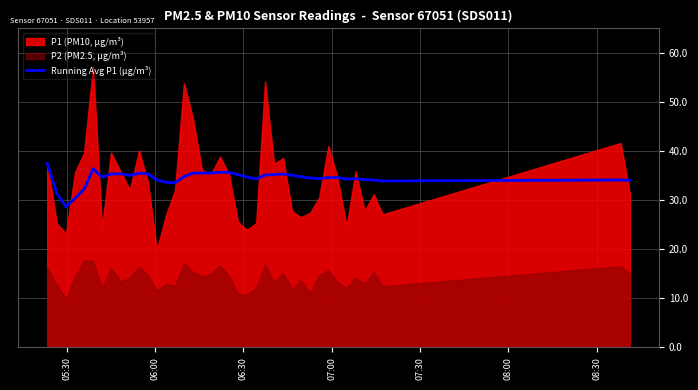

How many interior local valleys (lower than both neighbors) does the data have?

9